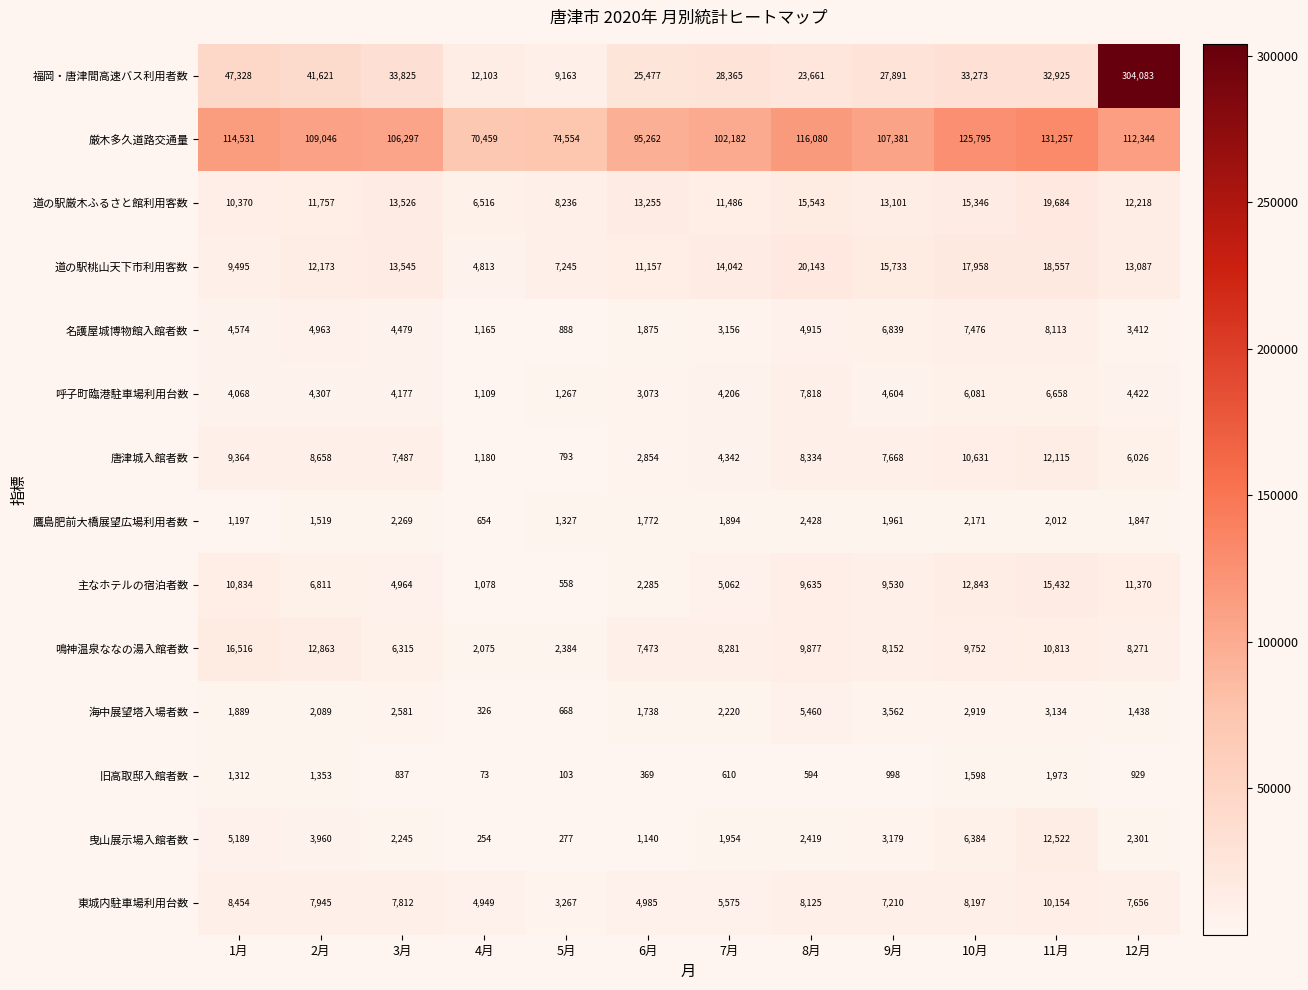

Count the number of categories in the chart.

12